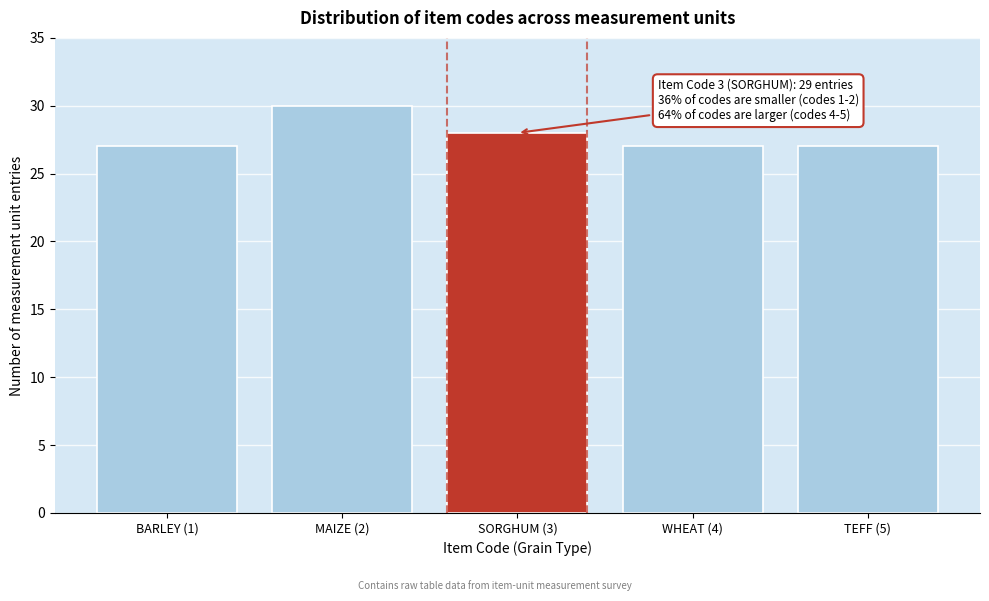

Reading left to right, what are all the values shown in this chart?

27	30	28	27	27